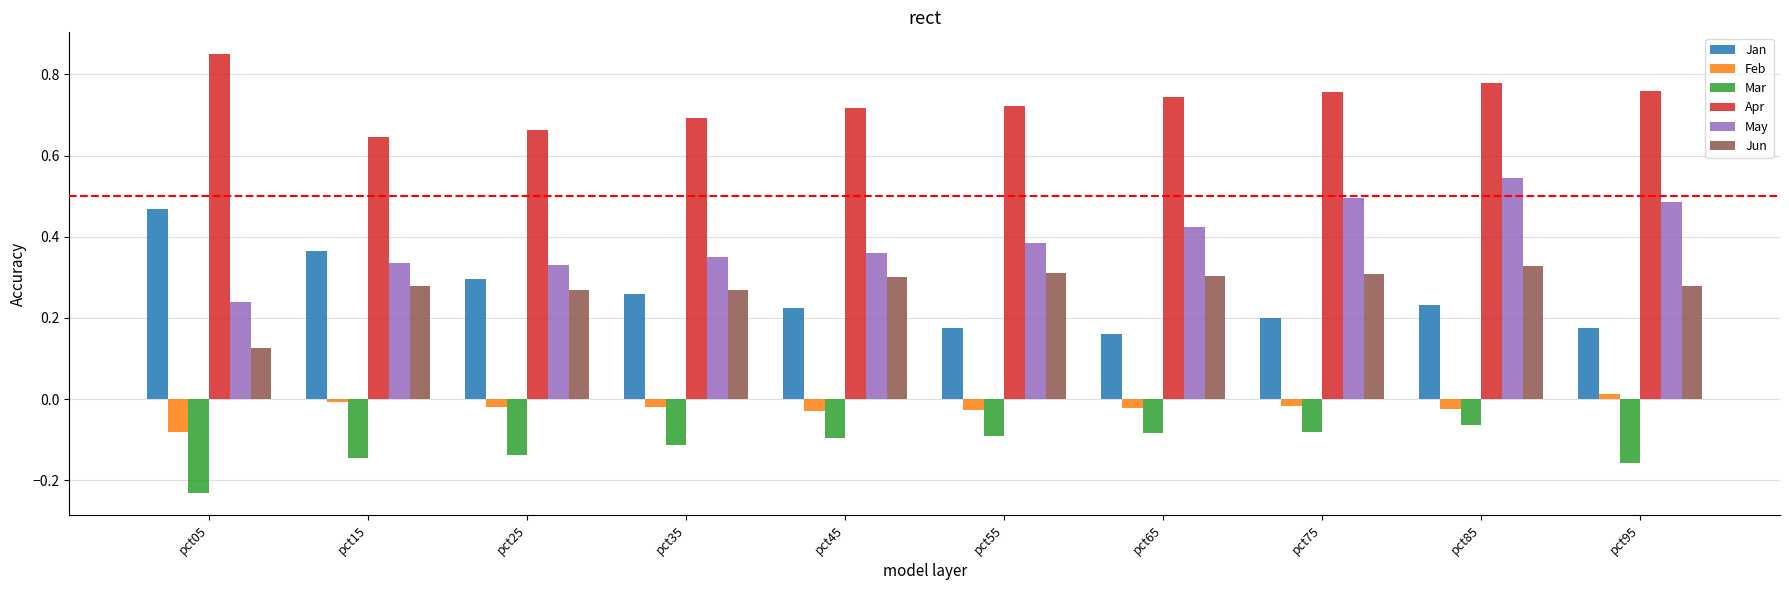

Is it true that Apr equals 1.3 at pct85?

False